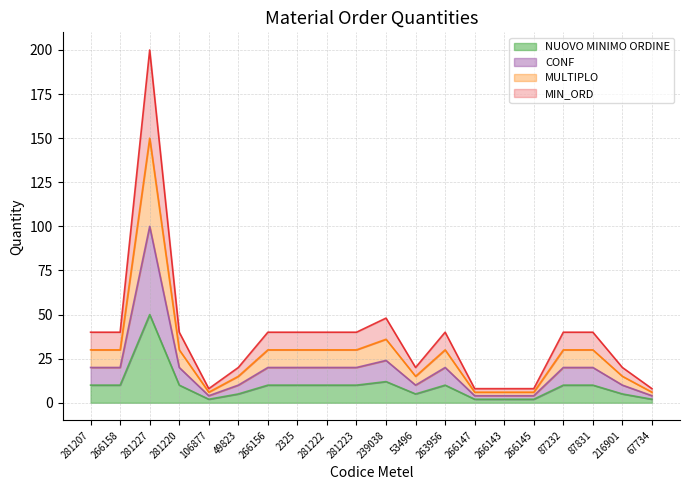

True or false: CONF and MULTIPLO intersect in this chart.

False